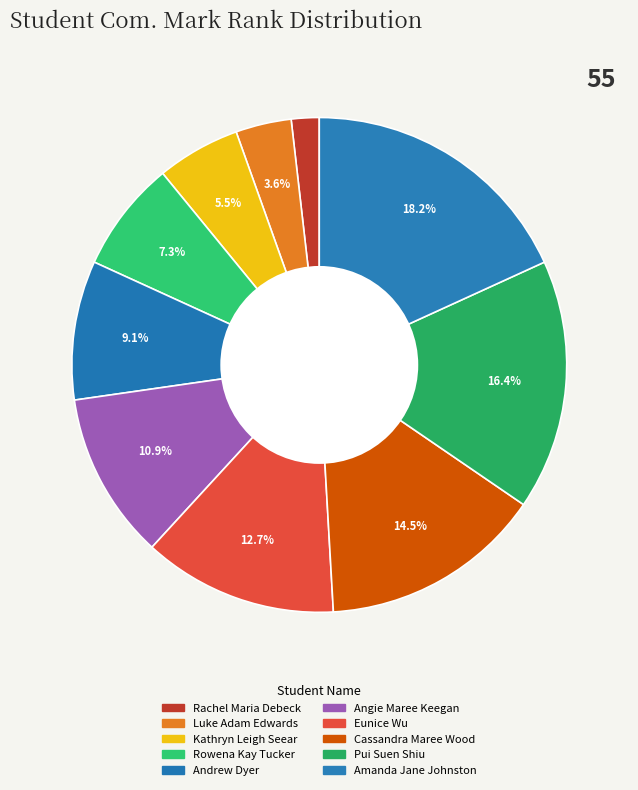

Is Cassandra Maree Wood the majority of the pie?

No